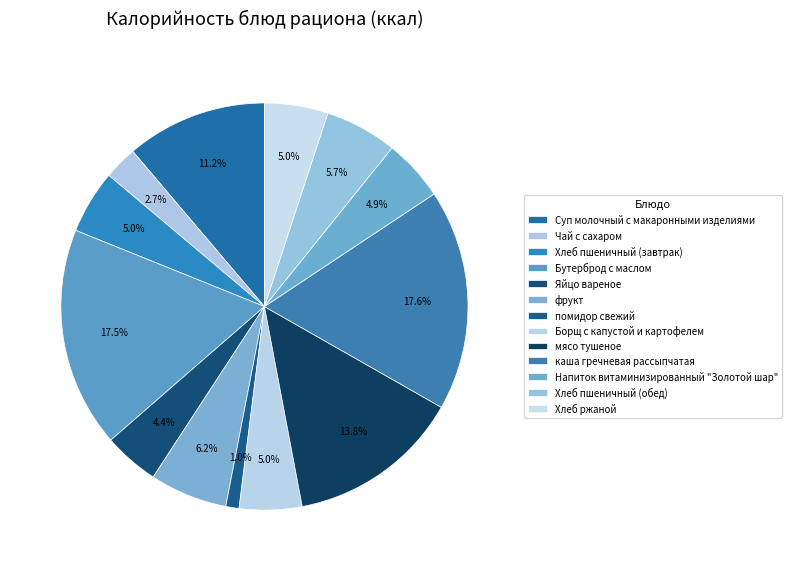

Approximately how many times larger is the value at Бутерброд с маслом compared to Напиток витаминизированный "Золотой шар"?

3.6